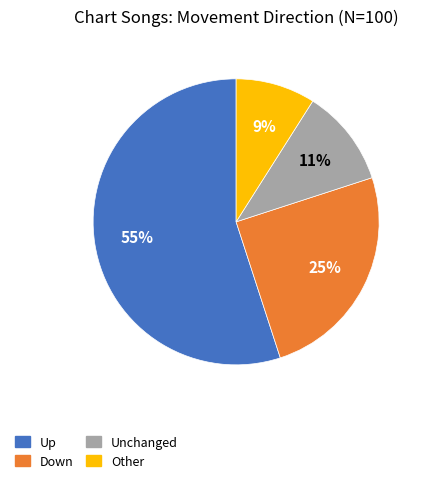

To the nearest percent, what is the difference between the largest and smallest slice percentages?

46%